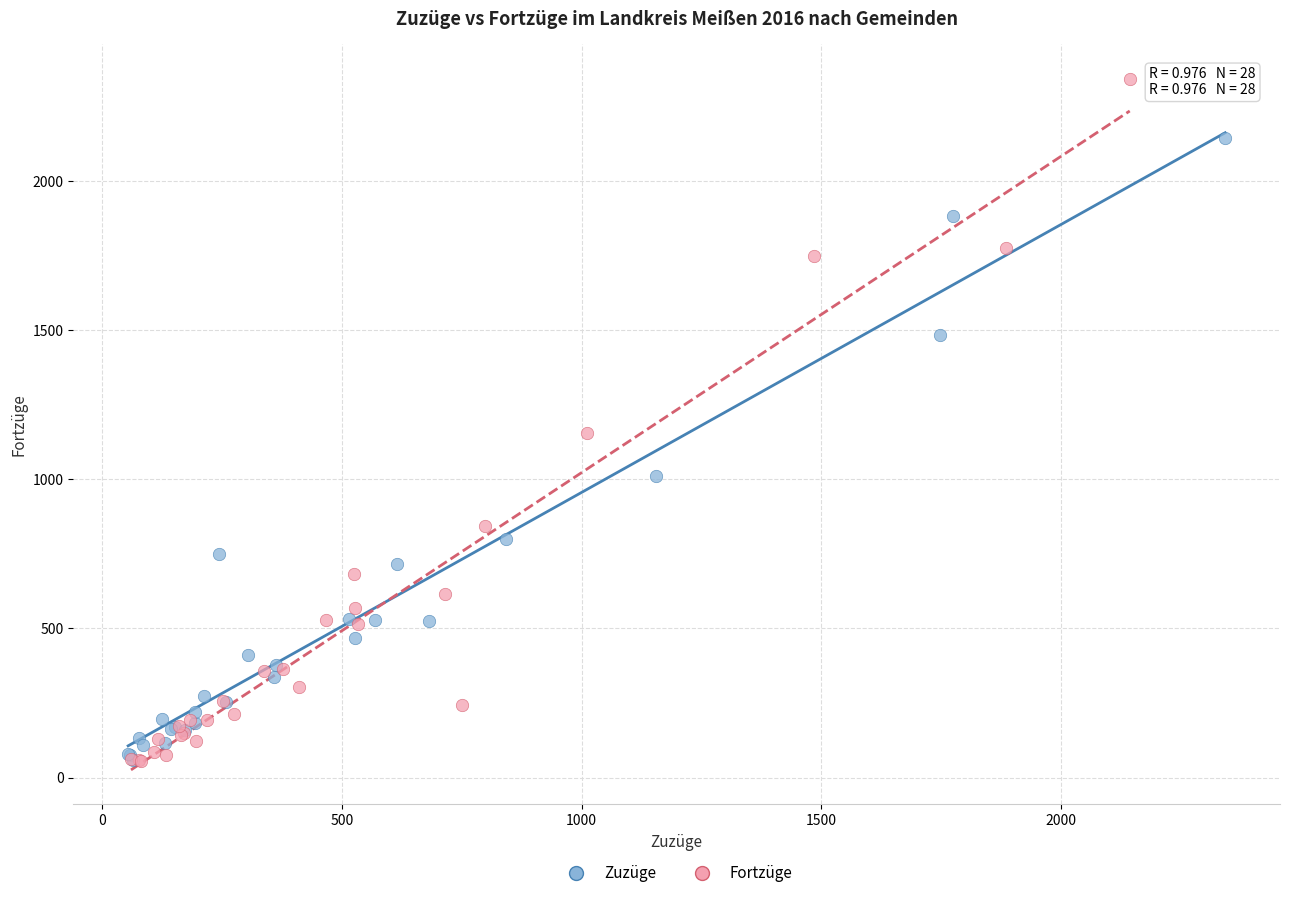

Which series has the largest Y range (max minus min)?

Fortzüge